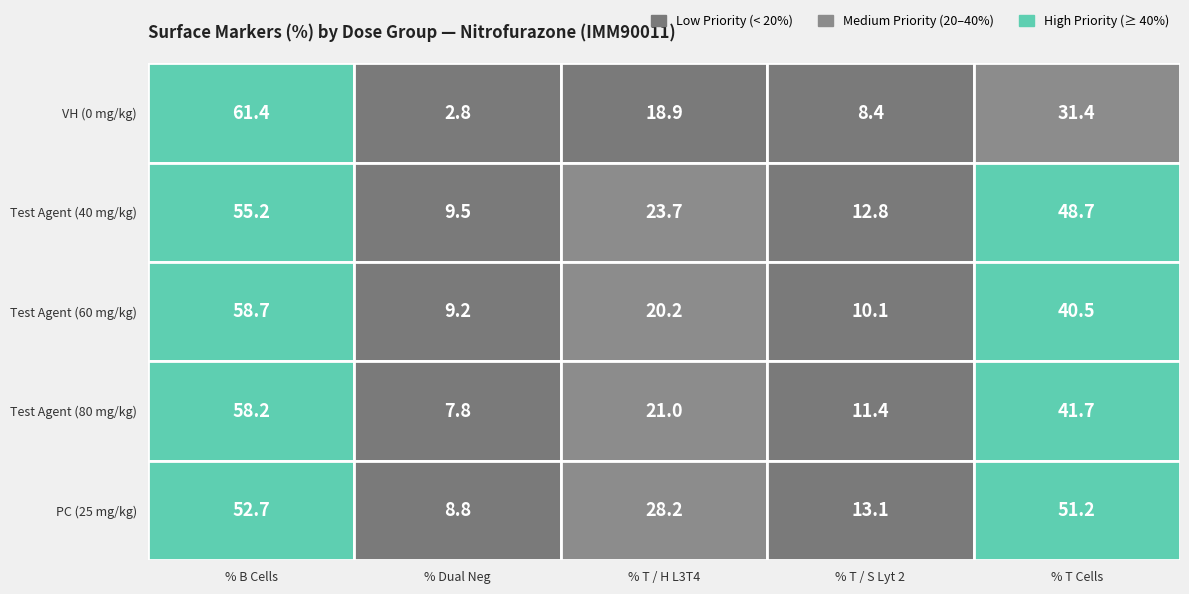

What is the average value of the VH series?

24.6